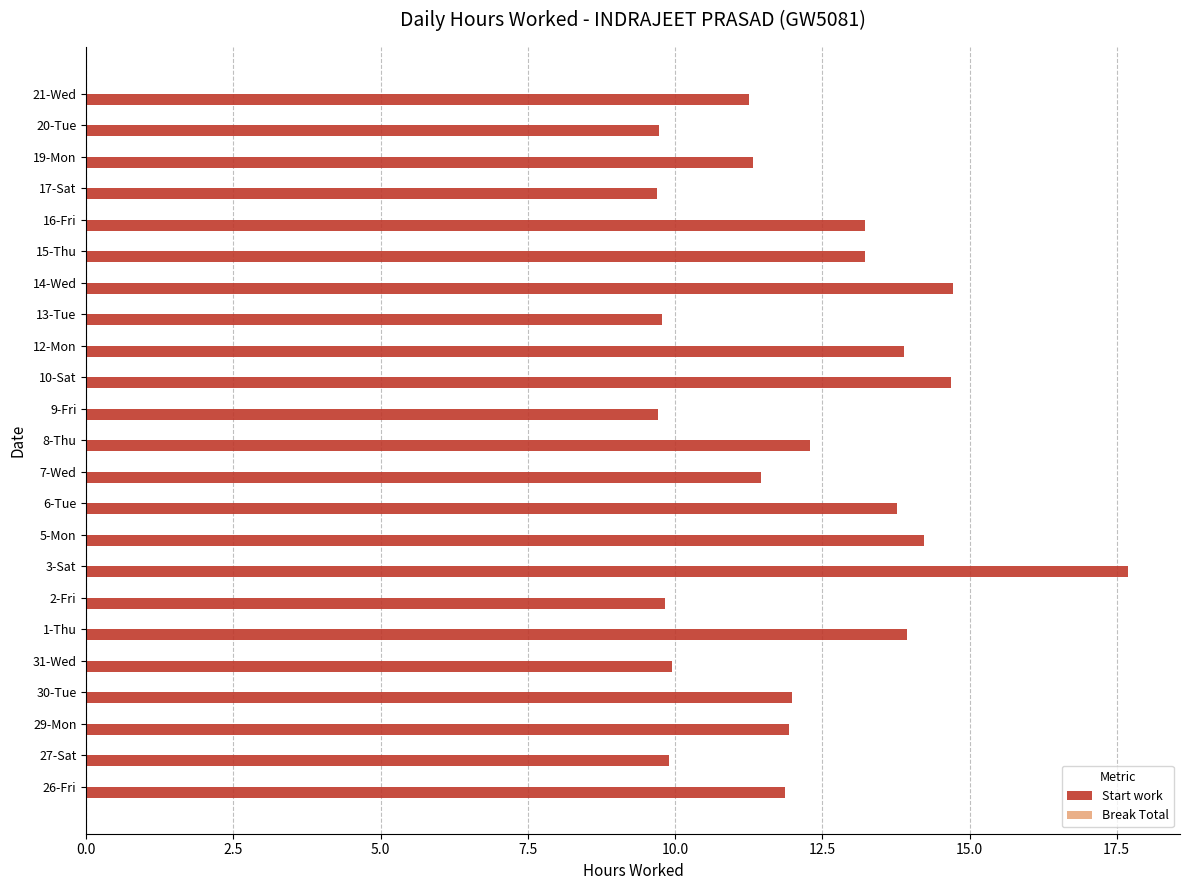

What is the difference between the second highest and second lowest values?

5.0